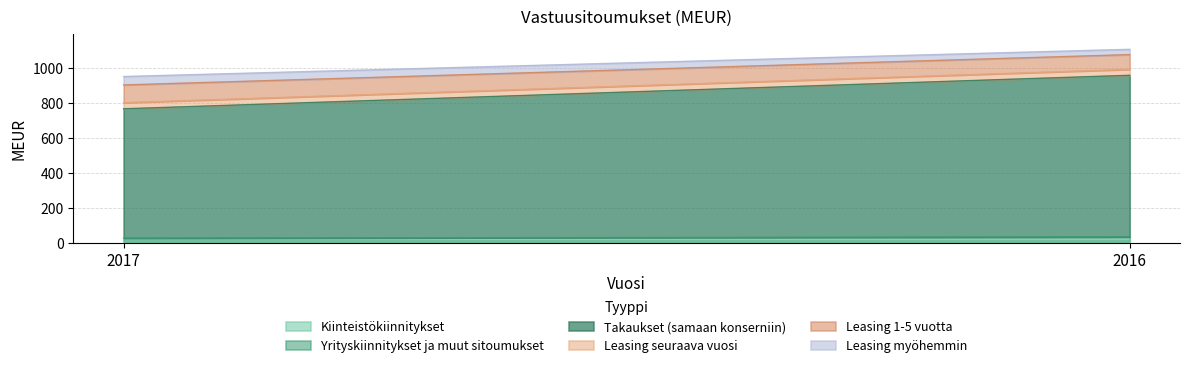

What is the total value across all series at 2017?

950